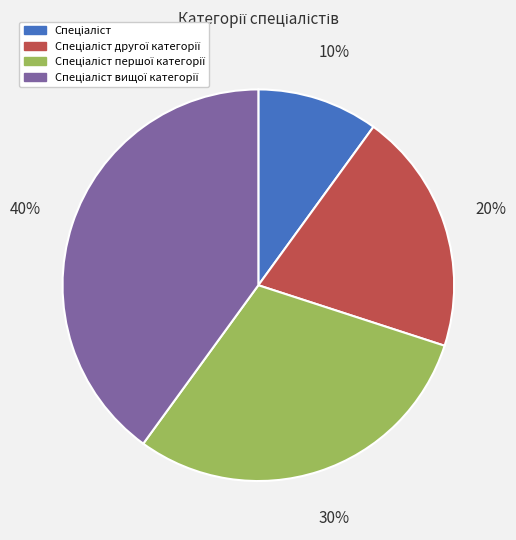

Is there a majority slice in this chart?

No